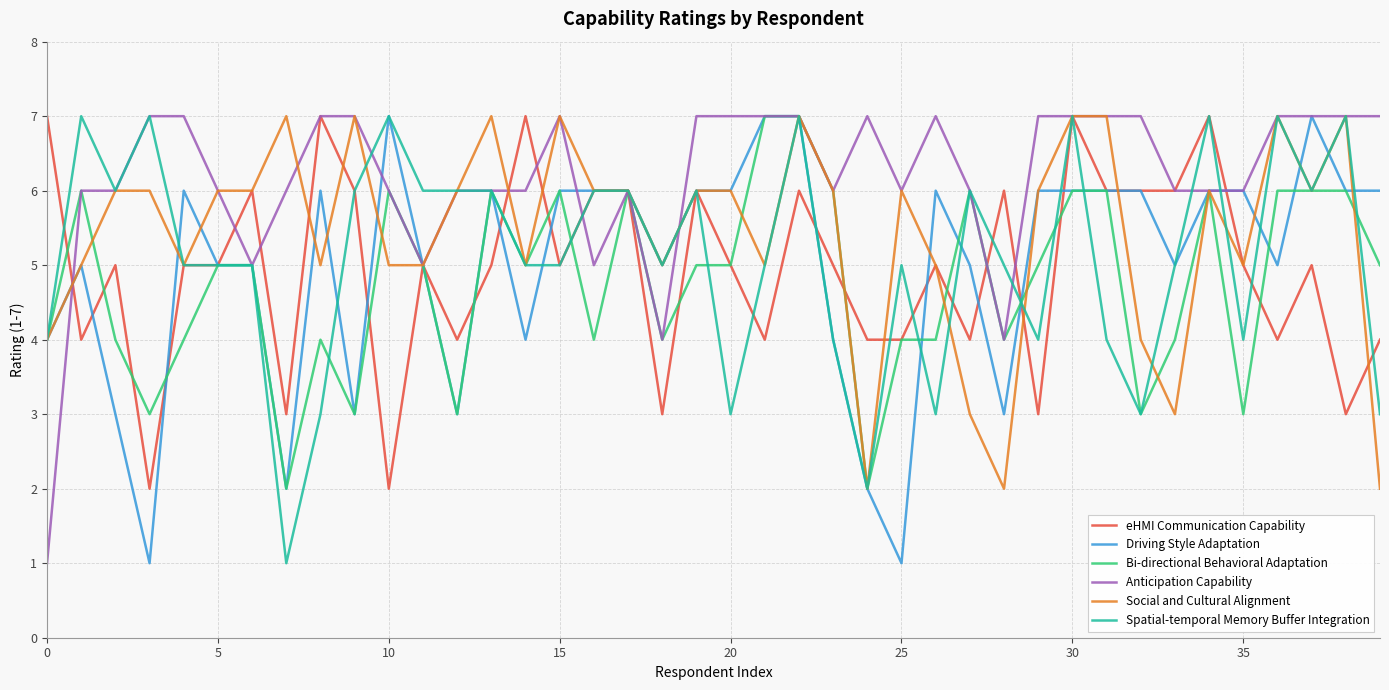

What is the highest value of the eHMI Communication Capability series?

7